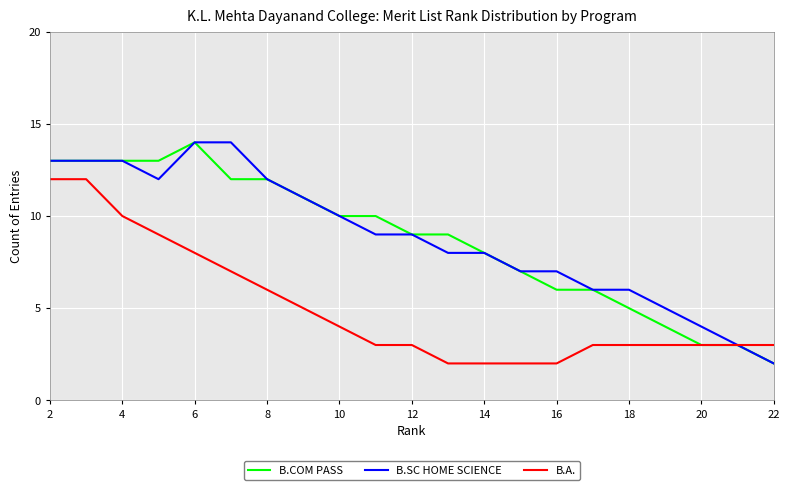

What are all the series names shown in the legend?

B.COM PASS, B.SC HOME SCIENCE, B.A.